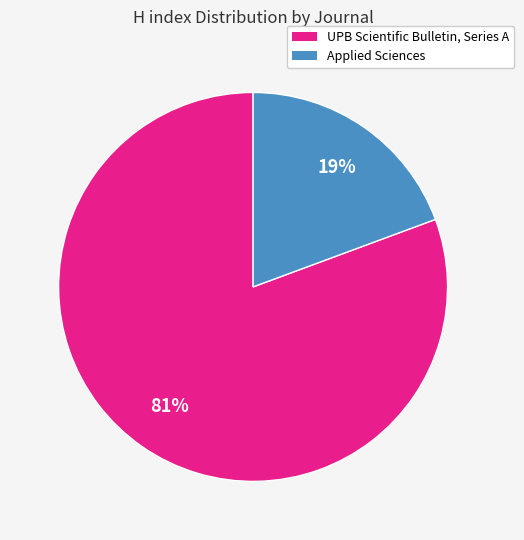

Count the number of slices in the pie.

2